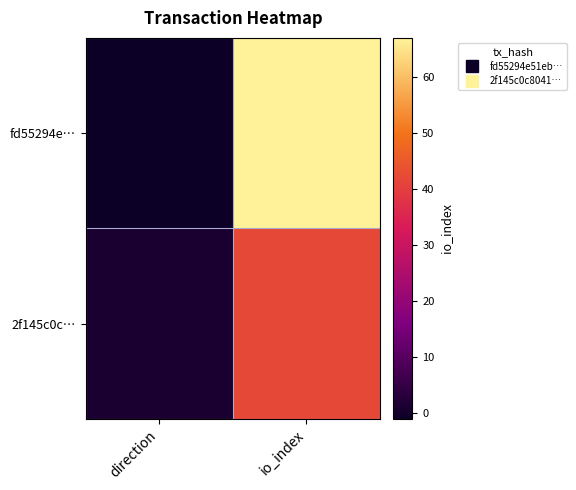

At io_index, list the series in order from largest to smallest.

fd55294e…, 2f145c0c…